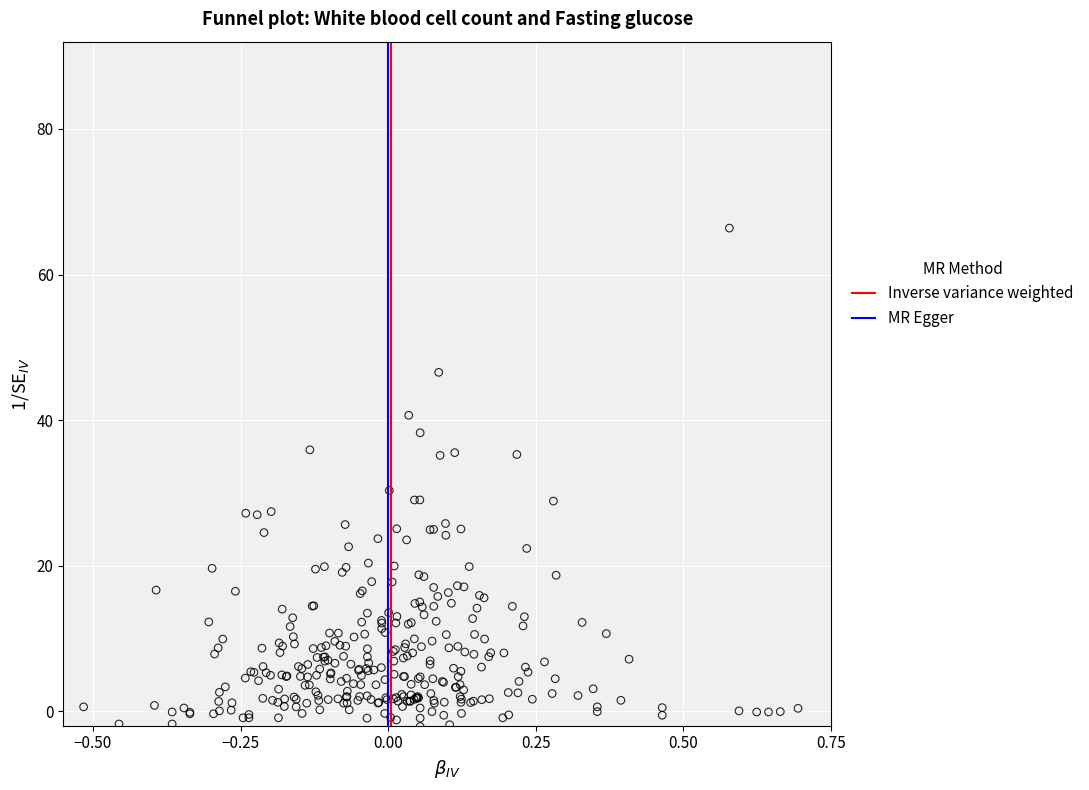

What Y value in the scatter plot is closest to 32?

30.3